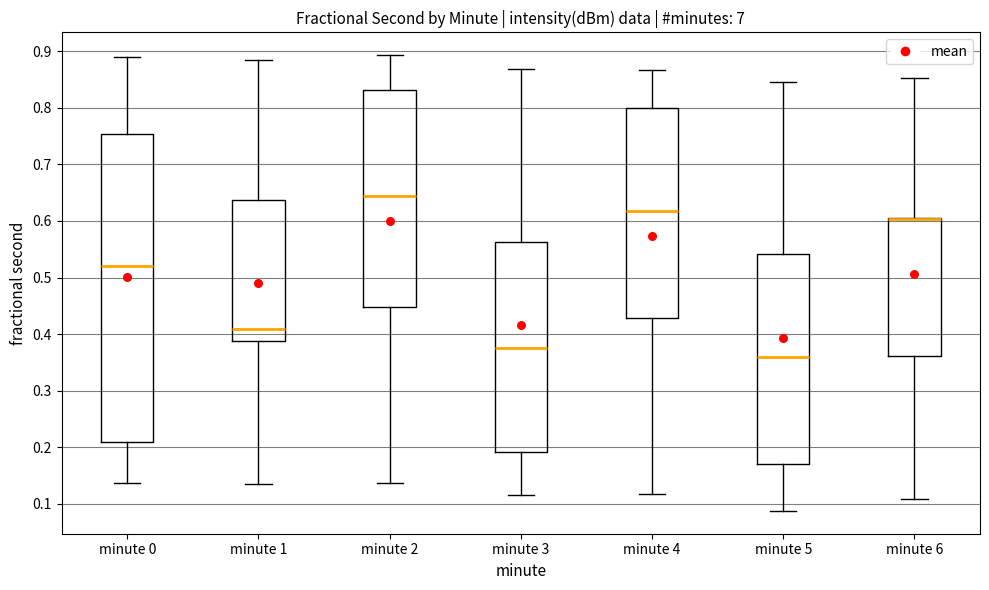

Reading left to right, read every box against the y-axis: the position of its median line, the range the box covers, and the ends of its whiskers. The values are not printed on the chart, so give them approximately, as read against the axis.

minute 0: median 0.52, box 0.21 to 0.75, whiskers 0.14 to 0.89
minute 1: median 0.41, box 0.39 to 0.64, whiskers 0.14 to 0.88
minute 2: median 0.64, box 0.45 to 0.83, whiskers 0.14 to 0.89
minute 3: median 0.38, box 0.19 to 0.56, whiskers 0.12 to 0.87
minute 4: median 0.62, box 0.43 to 0.80, whiskers 0.12 to 0.87
minute 5: median 0.36, box 0.17 to 0.54, whiskers 0.09 to 0.84
minute 6: median 0.60 (drawn on the box's upper edge), box 0.36 to 0.61, whiskers 0.11 to 0.85